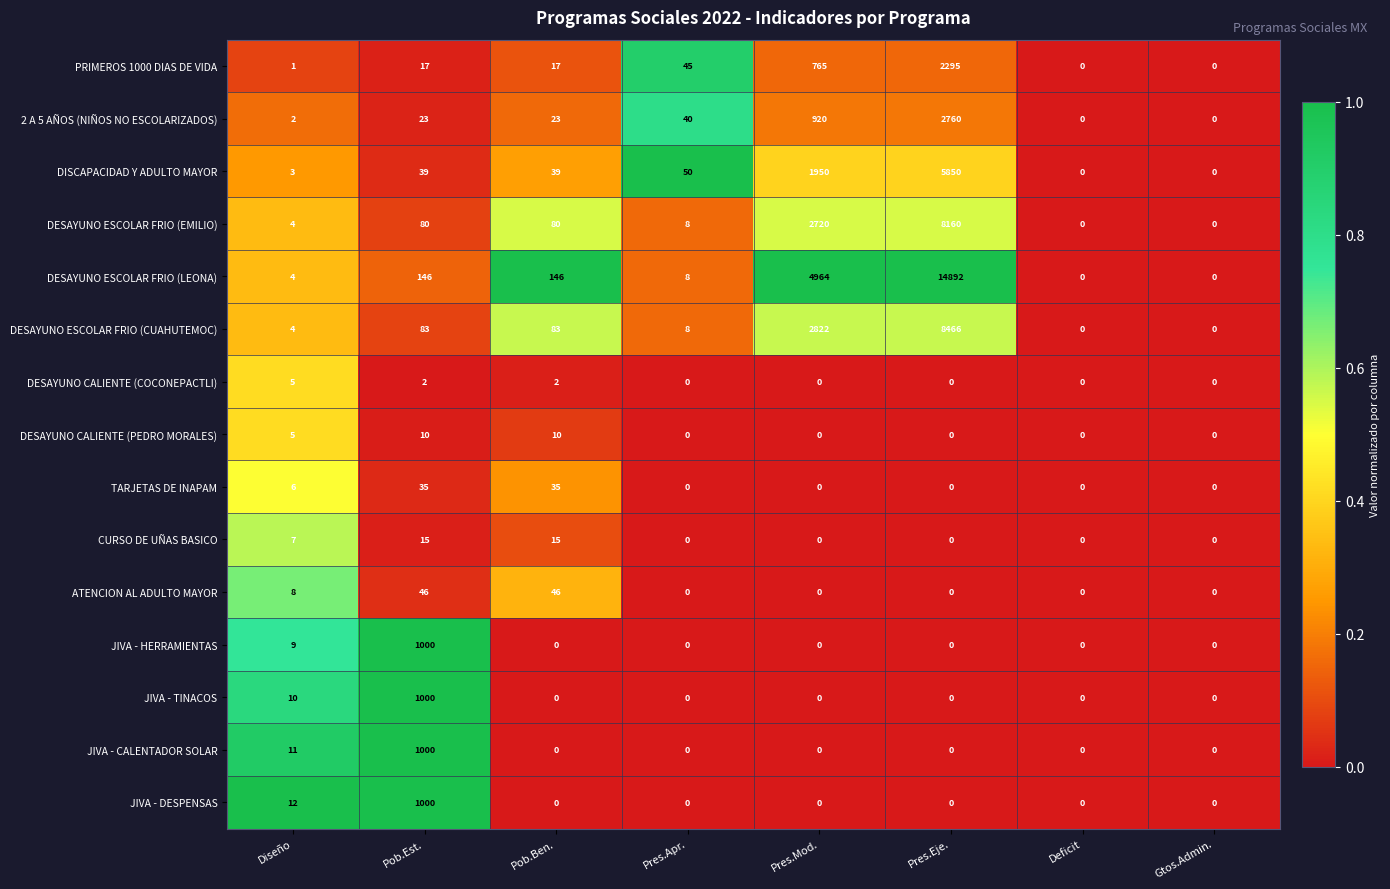

Is it true that JIVA - CALENTADOR SOLAR equals 507 at Pob.Ben.?

False